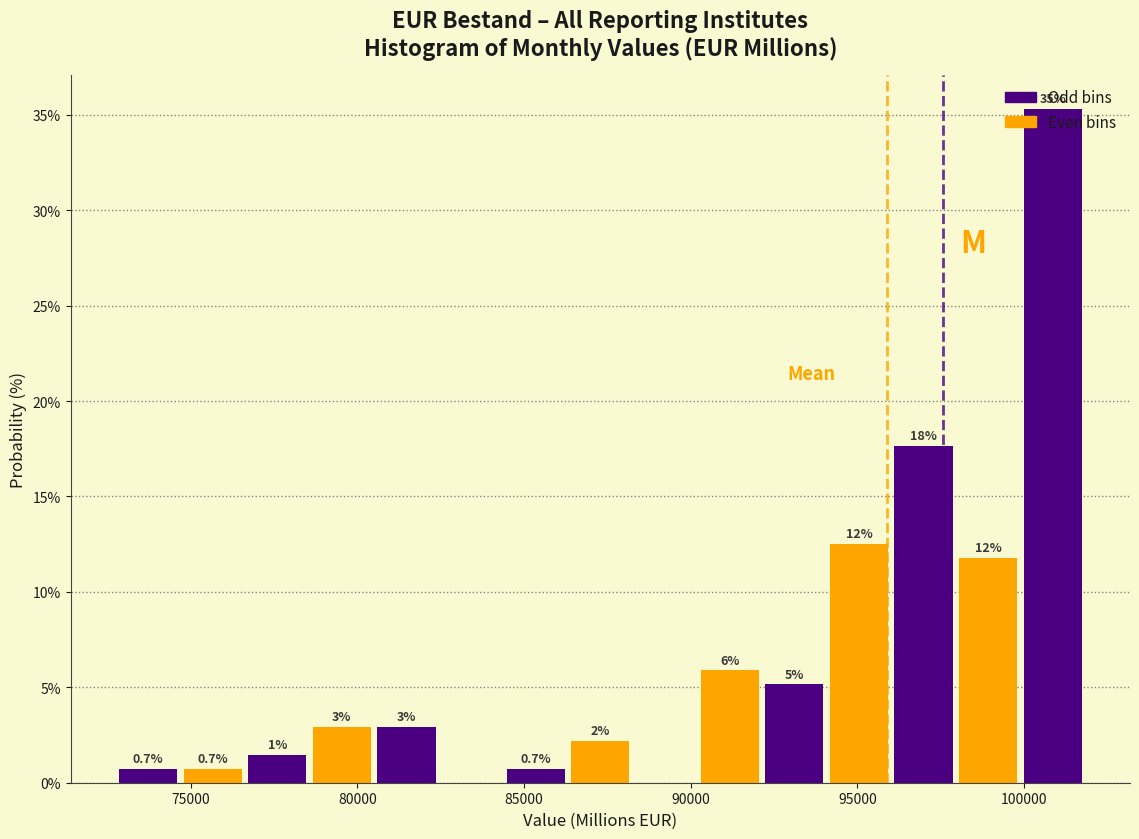

Around what value on the x-axis is the tallest bar? Give the approximate position of its centre, as read against the axis.

101000